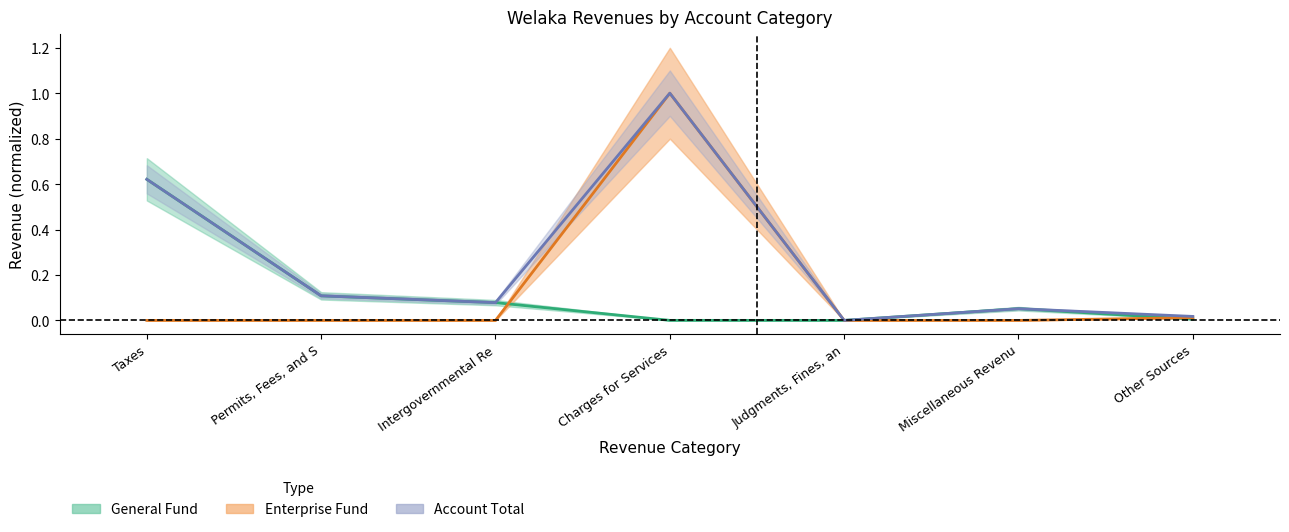

How many lines are shown in the chart?

3